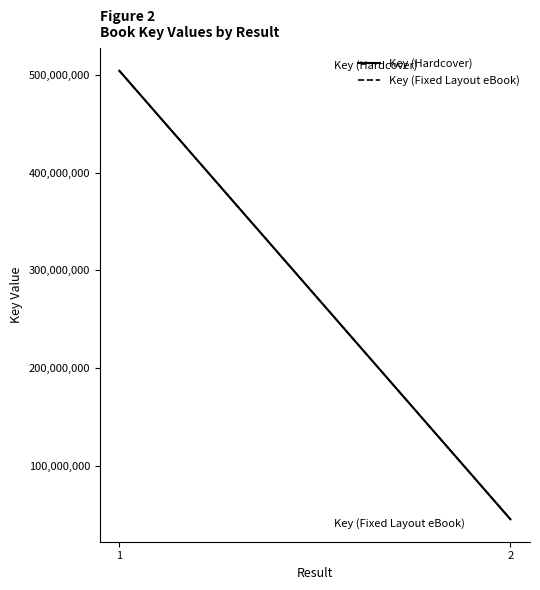

Where is Key (Fixed Layout eBook) nearest to the value 274802879?

1